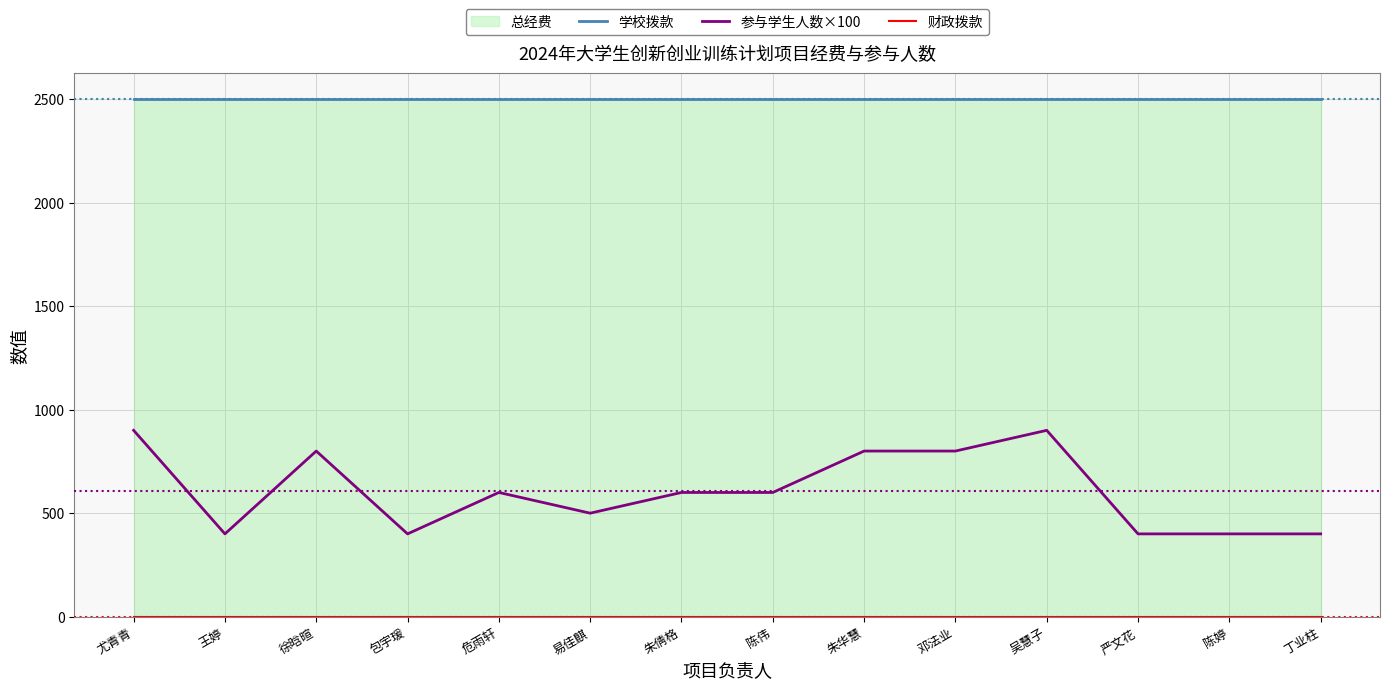

What is the total value across all series at 徐晗暄?

3300